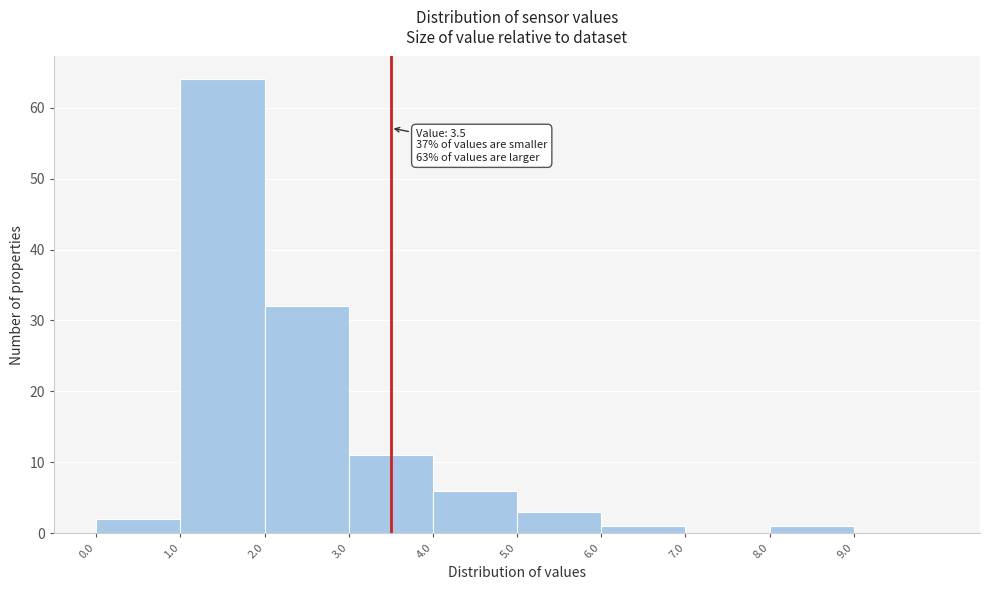

Over which range of the x-axis is the bar tallest?

1 to 2